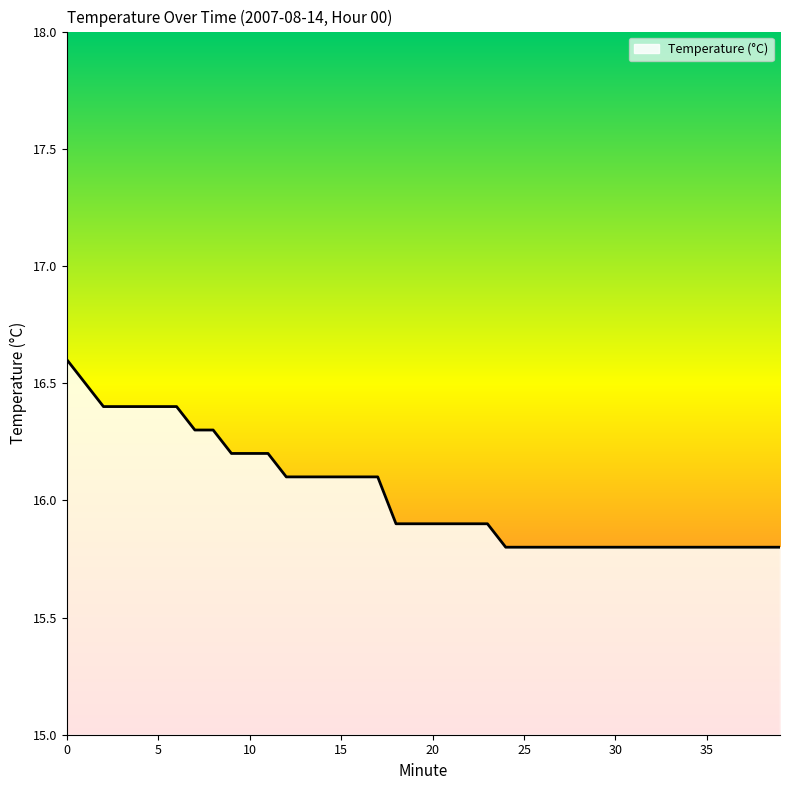

What is the maximum value shown in the chart?

16.6